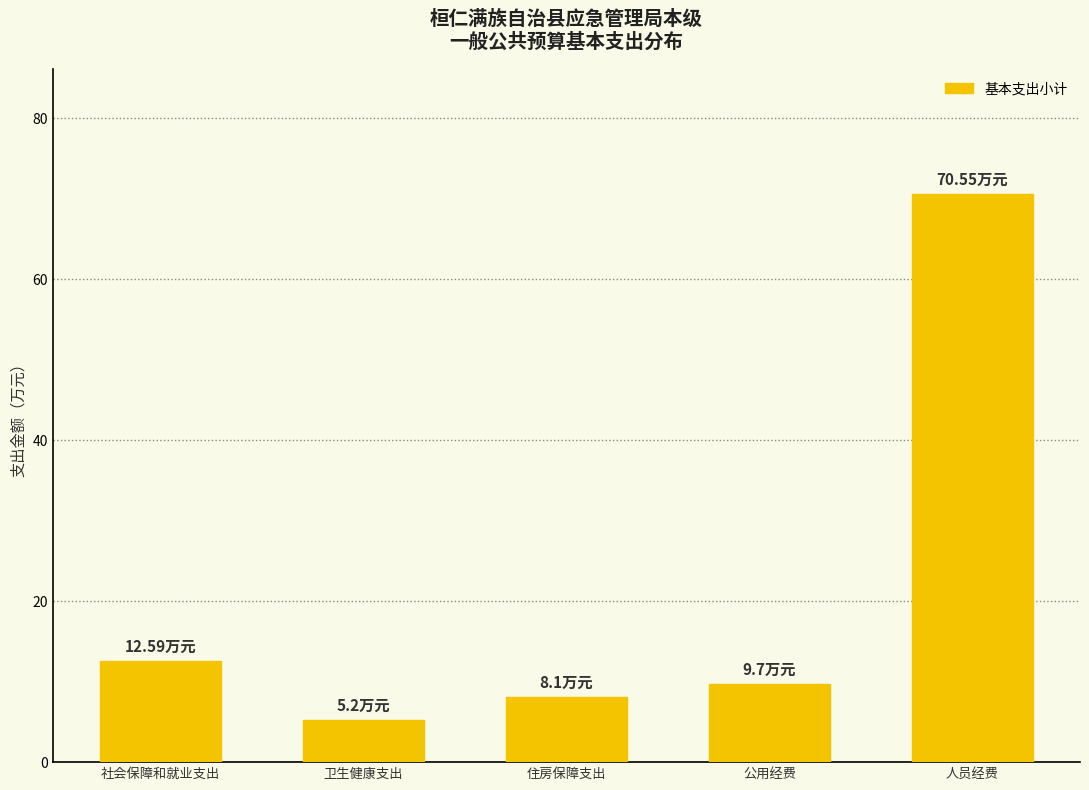

What is the difference between the second highest and minimum values?

7.4